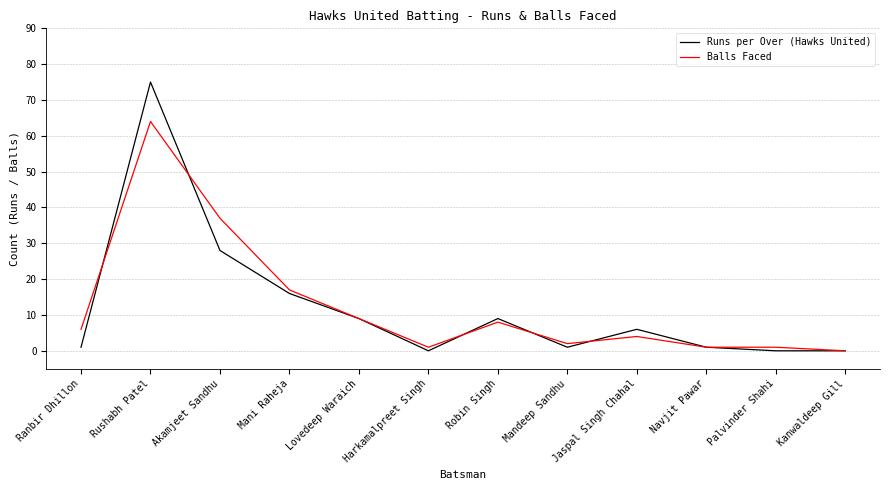

List the series in order of their peak value, highest first.

Runs per Over (Hawks United), Balls Faced